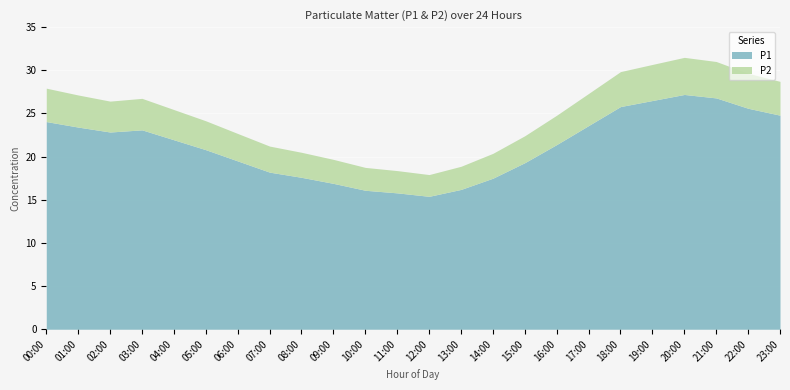

True or false: P1 and P2 cross at least once.

False